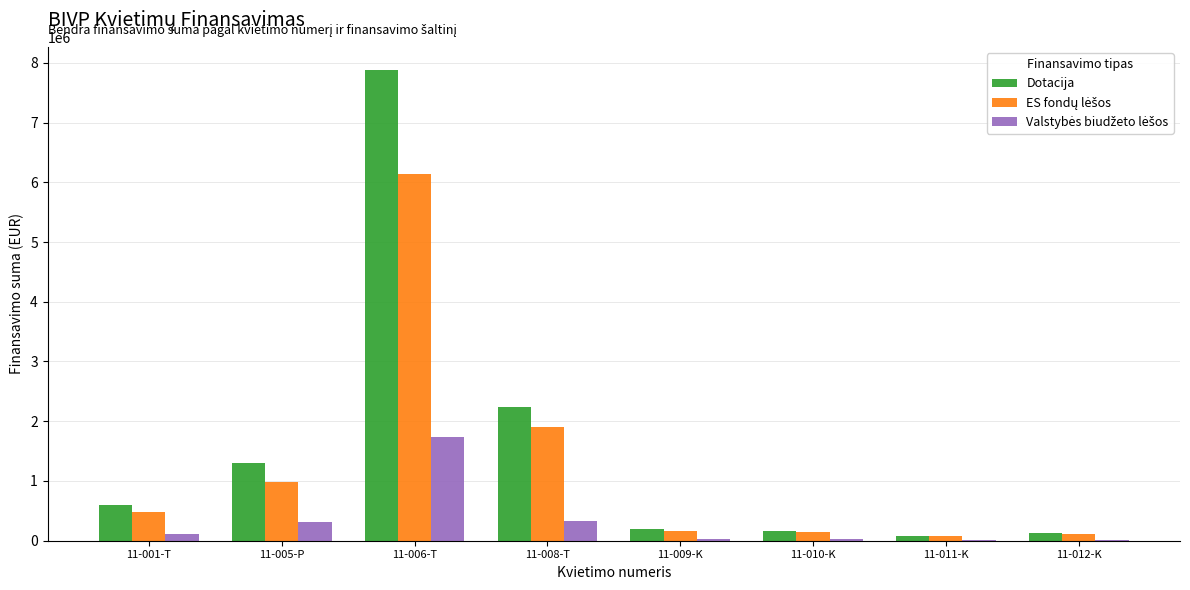

Are the bars horizontal?

No